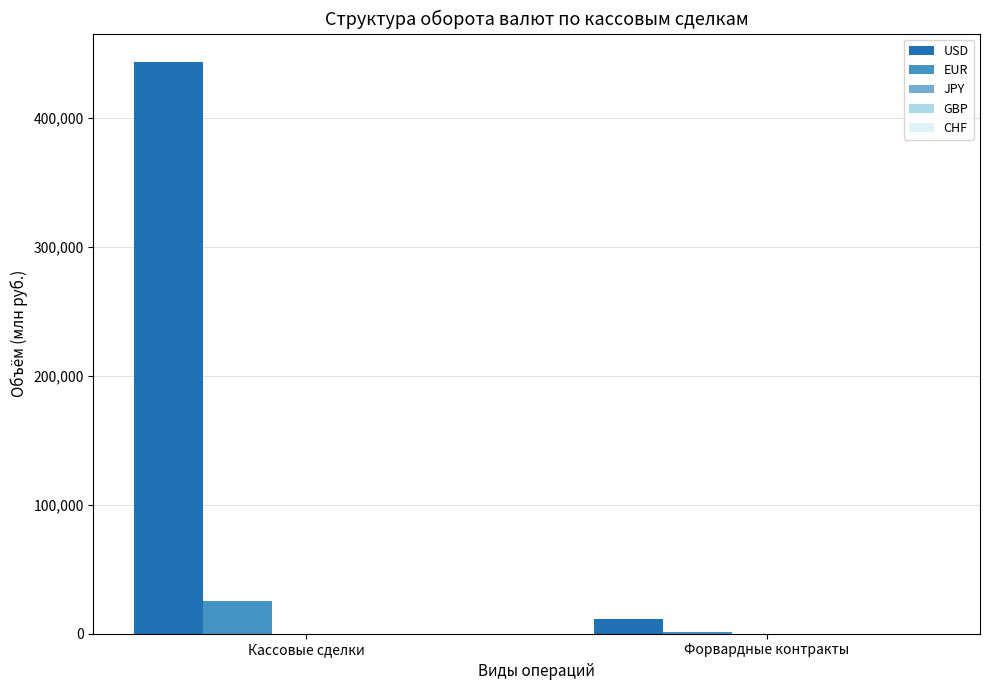

How many groups of bars are there?

2